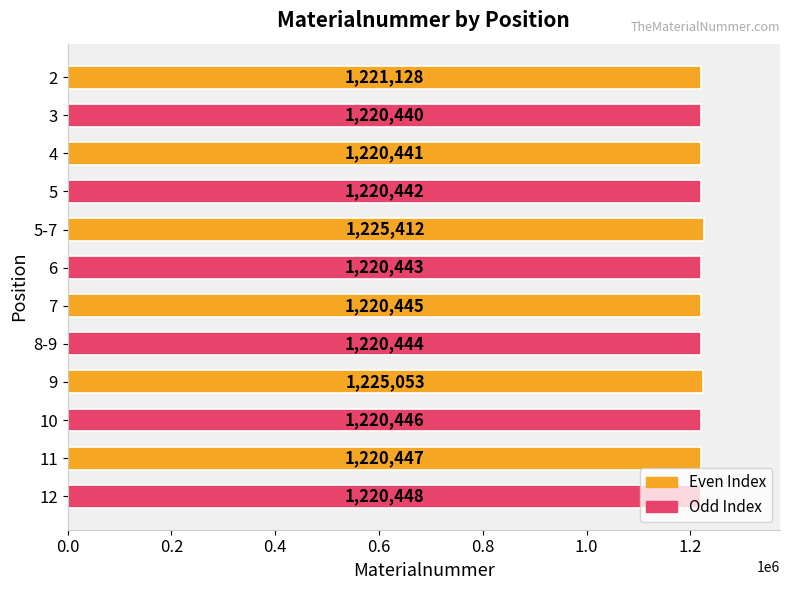

What position from the bottom is 12?

1